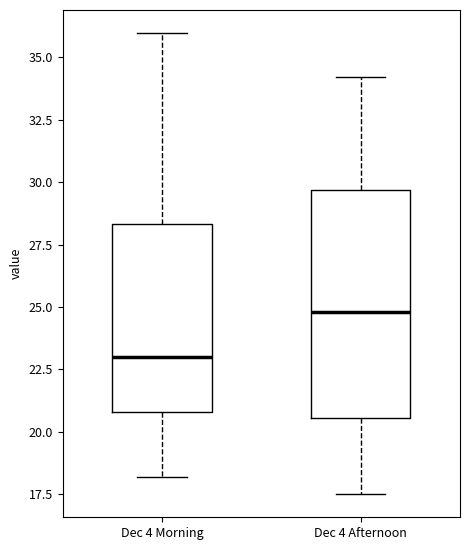

Where is the lower edge of the box for Dec 4 Afternoon on the y-axis? The values are not printed on the chart, so give them approximately, as read against the axis.

20.5